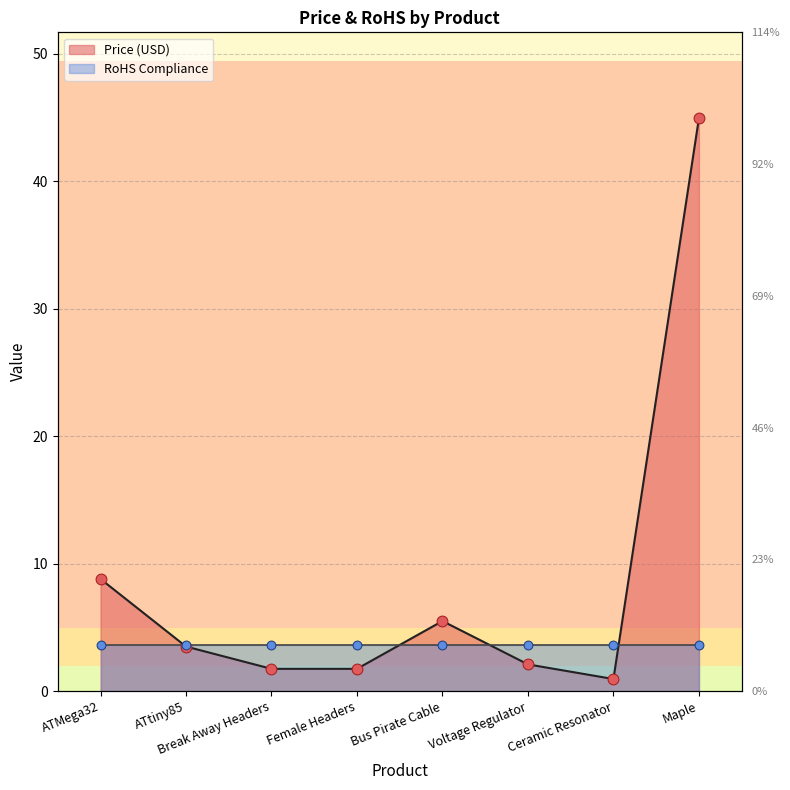

Which has a higher value, Break Away Headers or Bus Pirate Cable?

Bus Pirate Cable